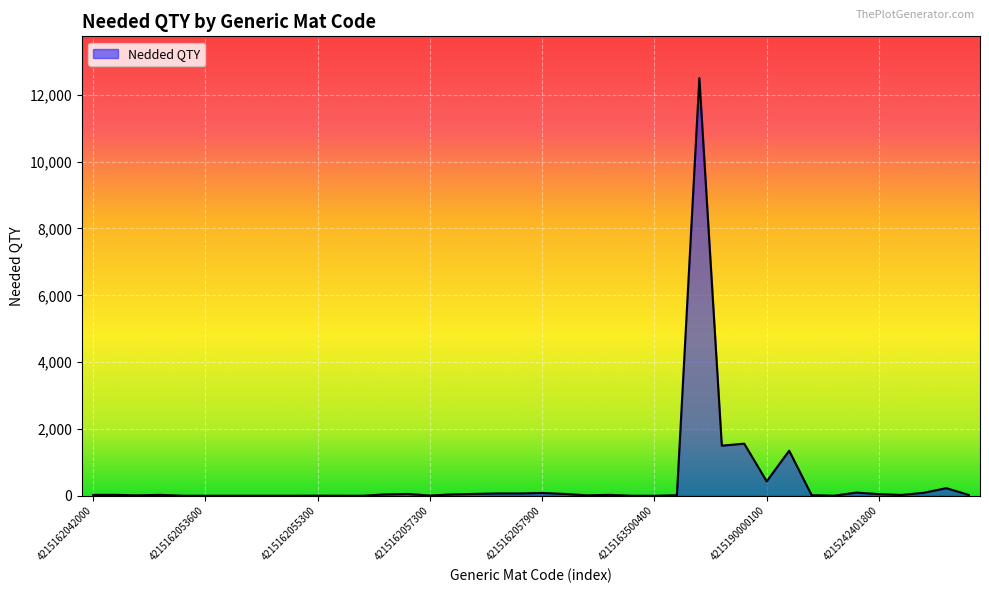

What is the difference between the maximum and minimum values?

12499